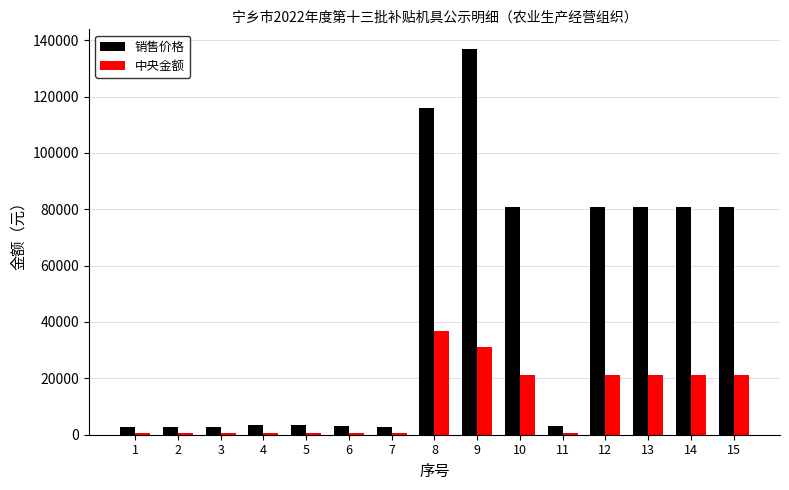

How many values in the 中央金额 series exceed 600?

7